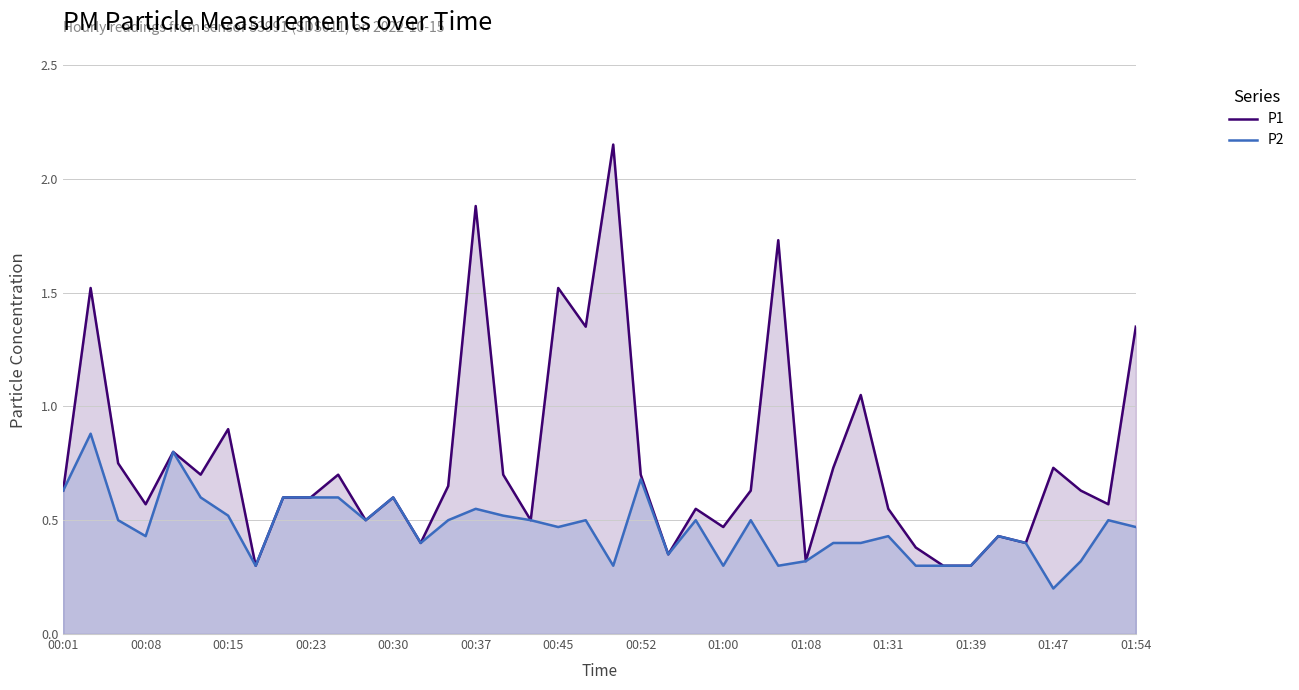

List the series in order of their overall mean, lowest first.

P2, P1